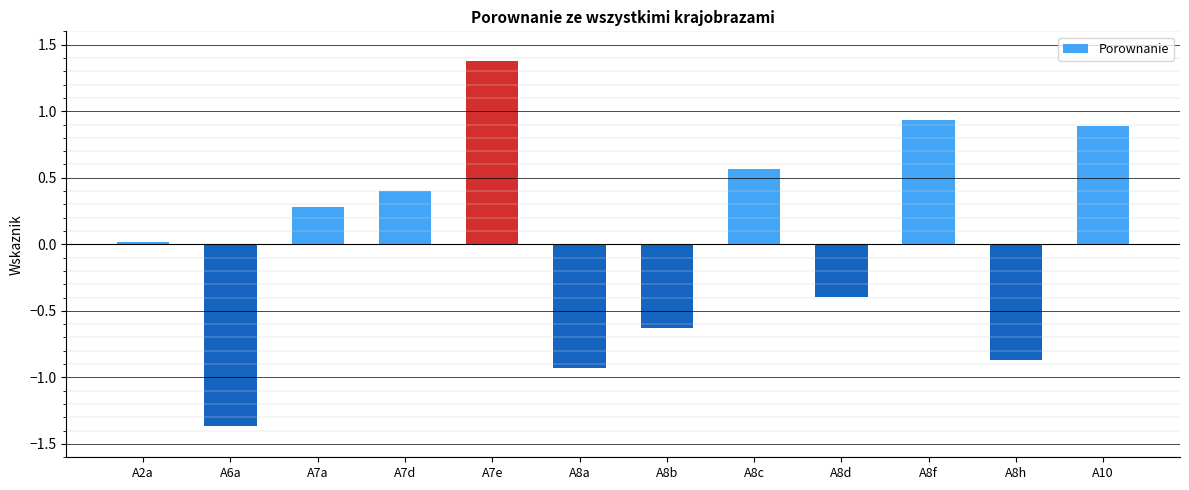

How many values exceed 0?

7